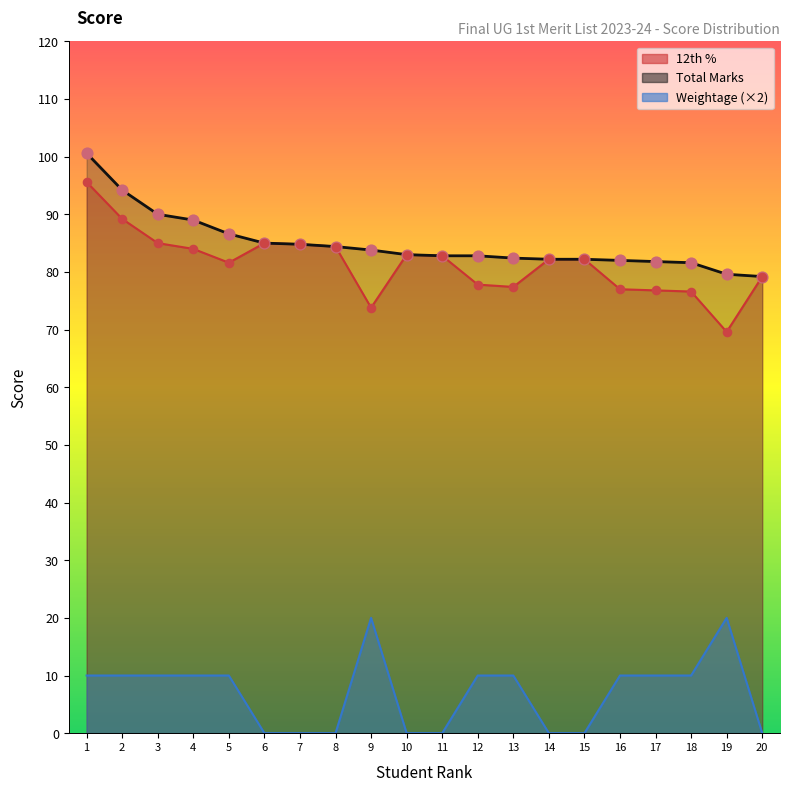

Is the value of Total Marks at 12 greater than the value of Weightage at 3?

Yes